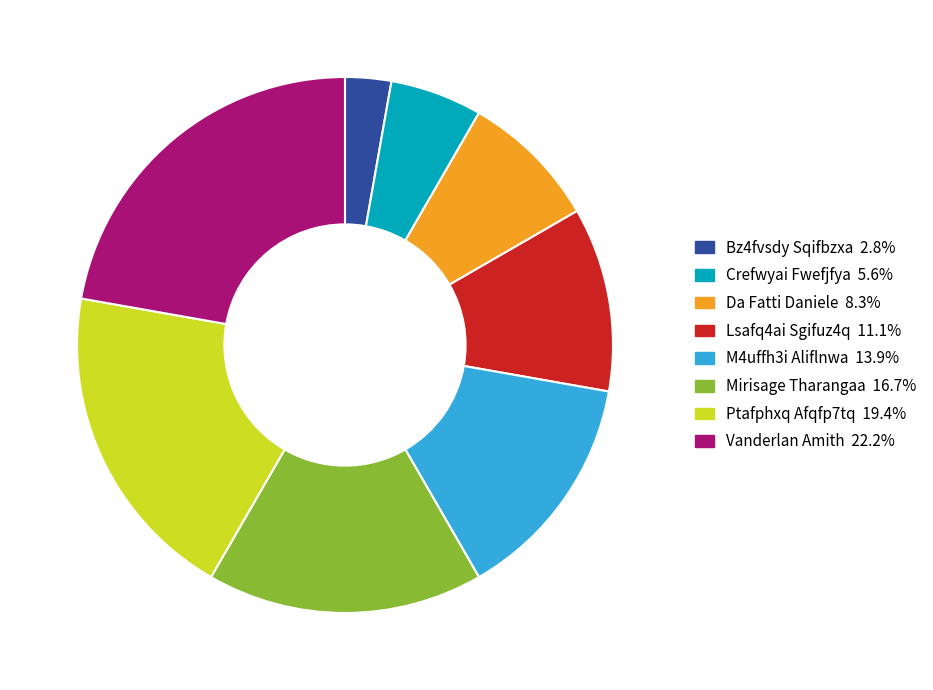

How many segments does this pie chart have?

8